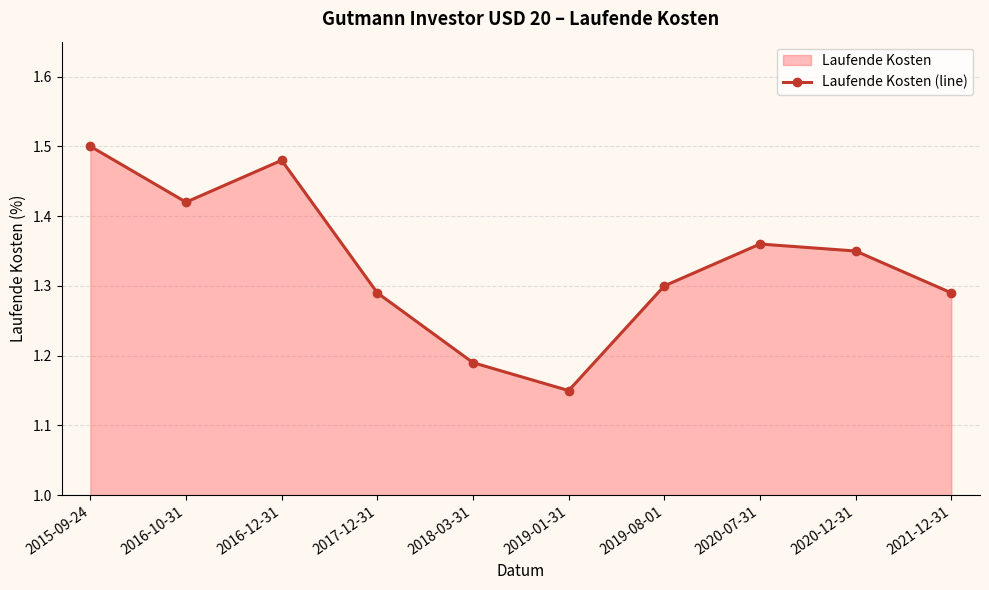

What is the sum of all values?

13.3